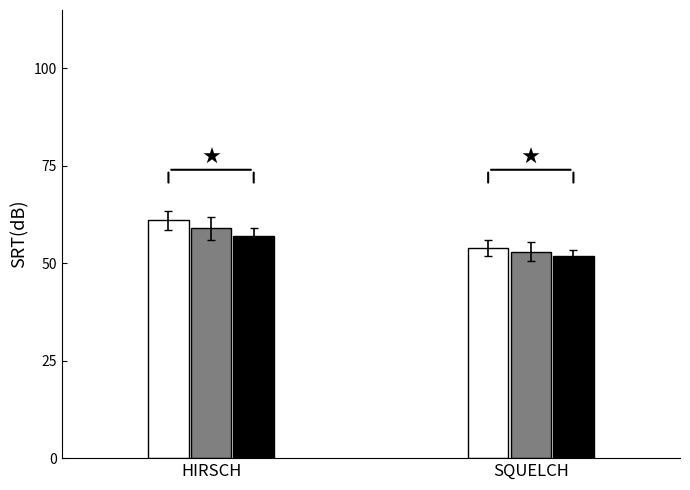

Which category has the highest value across all series?

HIRSCH